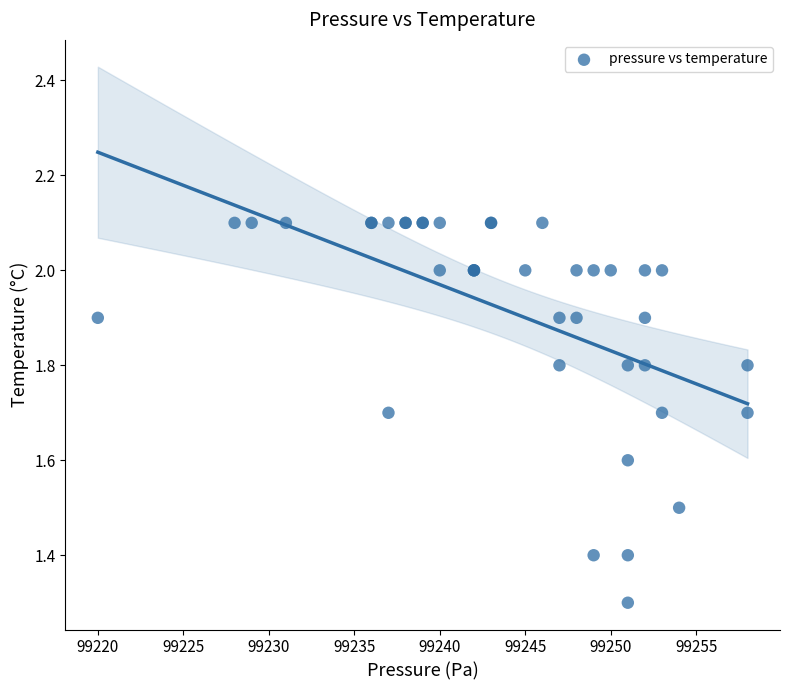

What Y value in the scatter plot is closest to 1?

1.3